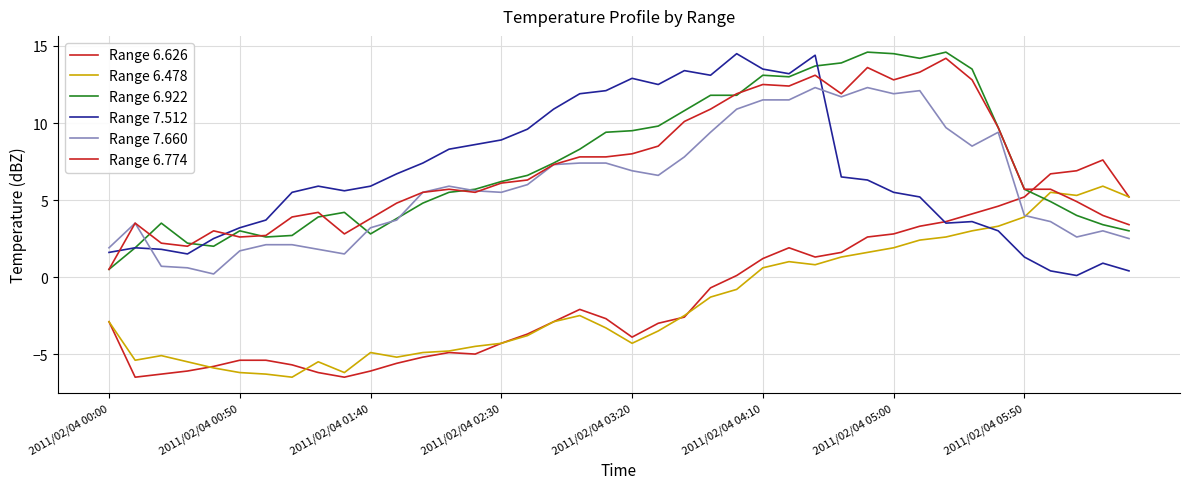

What is the value of the Range 6.922 point at the 34th from the left?

13.5